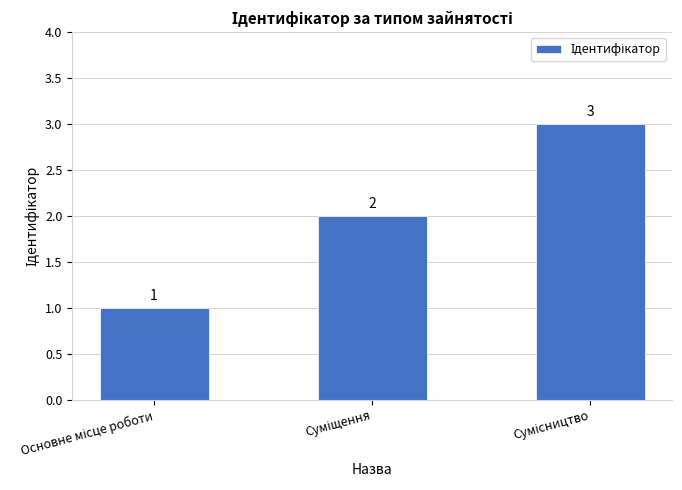

What is the maximum value shown in the chart?

3